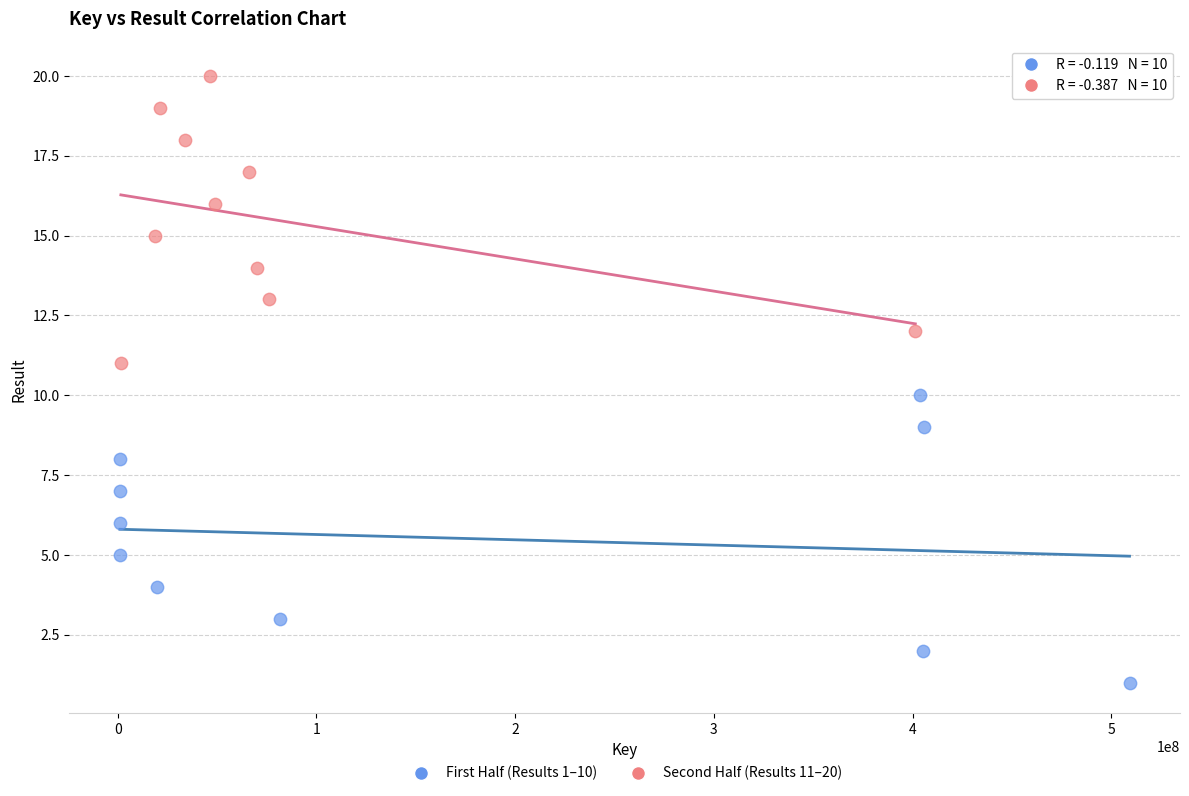

Which series contains the highest Y value?

Second Half (Results 11–20)